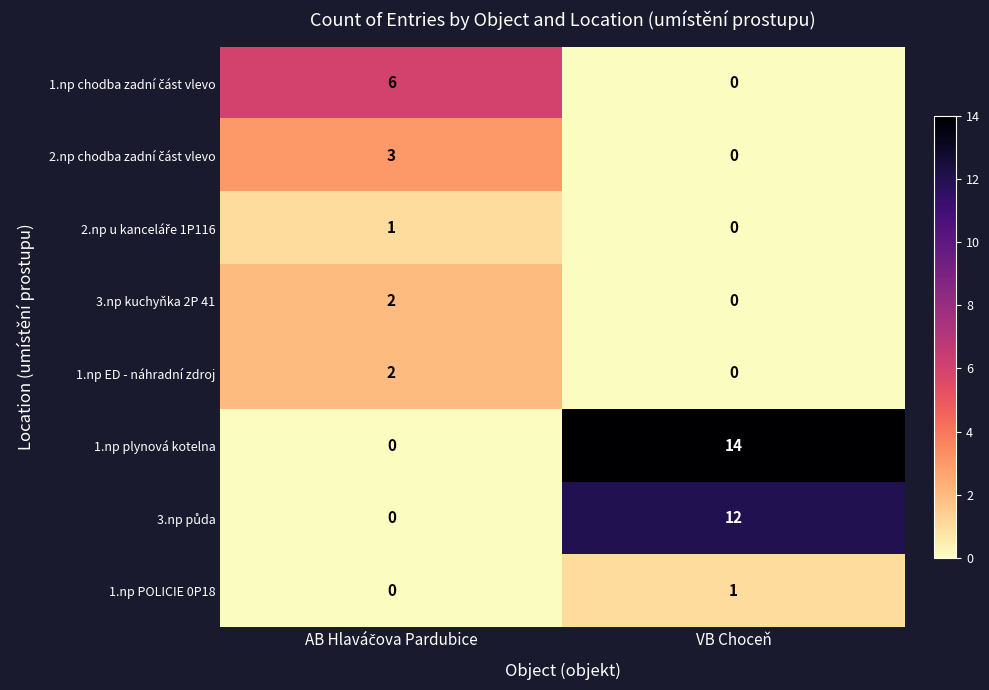

What is the difference between the highest and lowest values at VB Choceň?

14